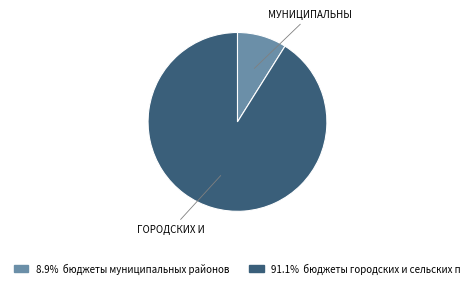

Which slice is the smallest?

бюджеты муниципальных районов